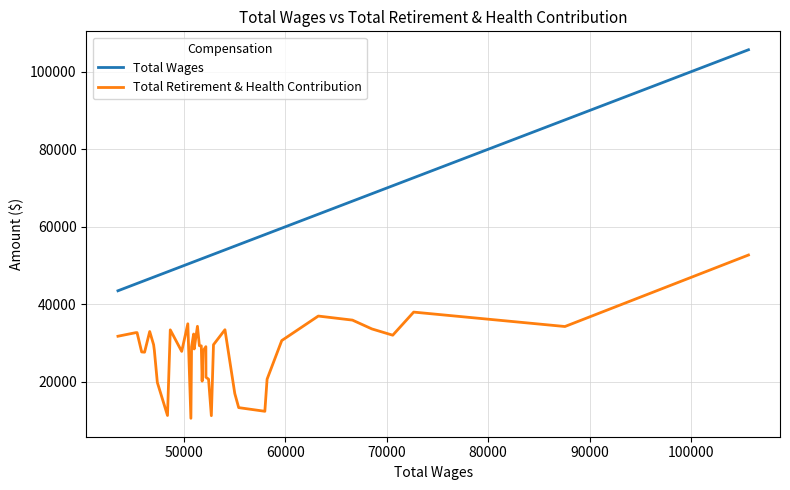

List the series in order of their overall mean, lowest first.

Total Retirement & Health Contribution, Total Wages